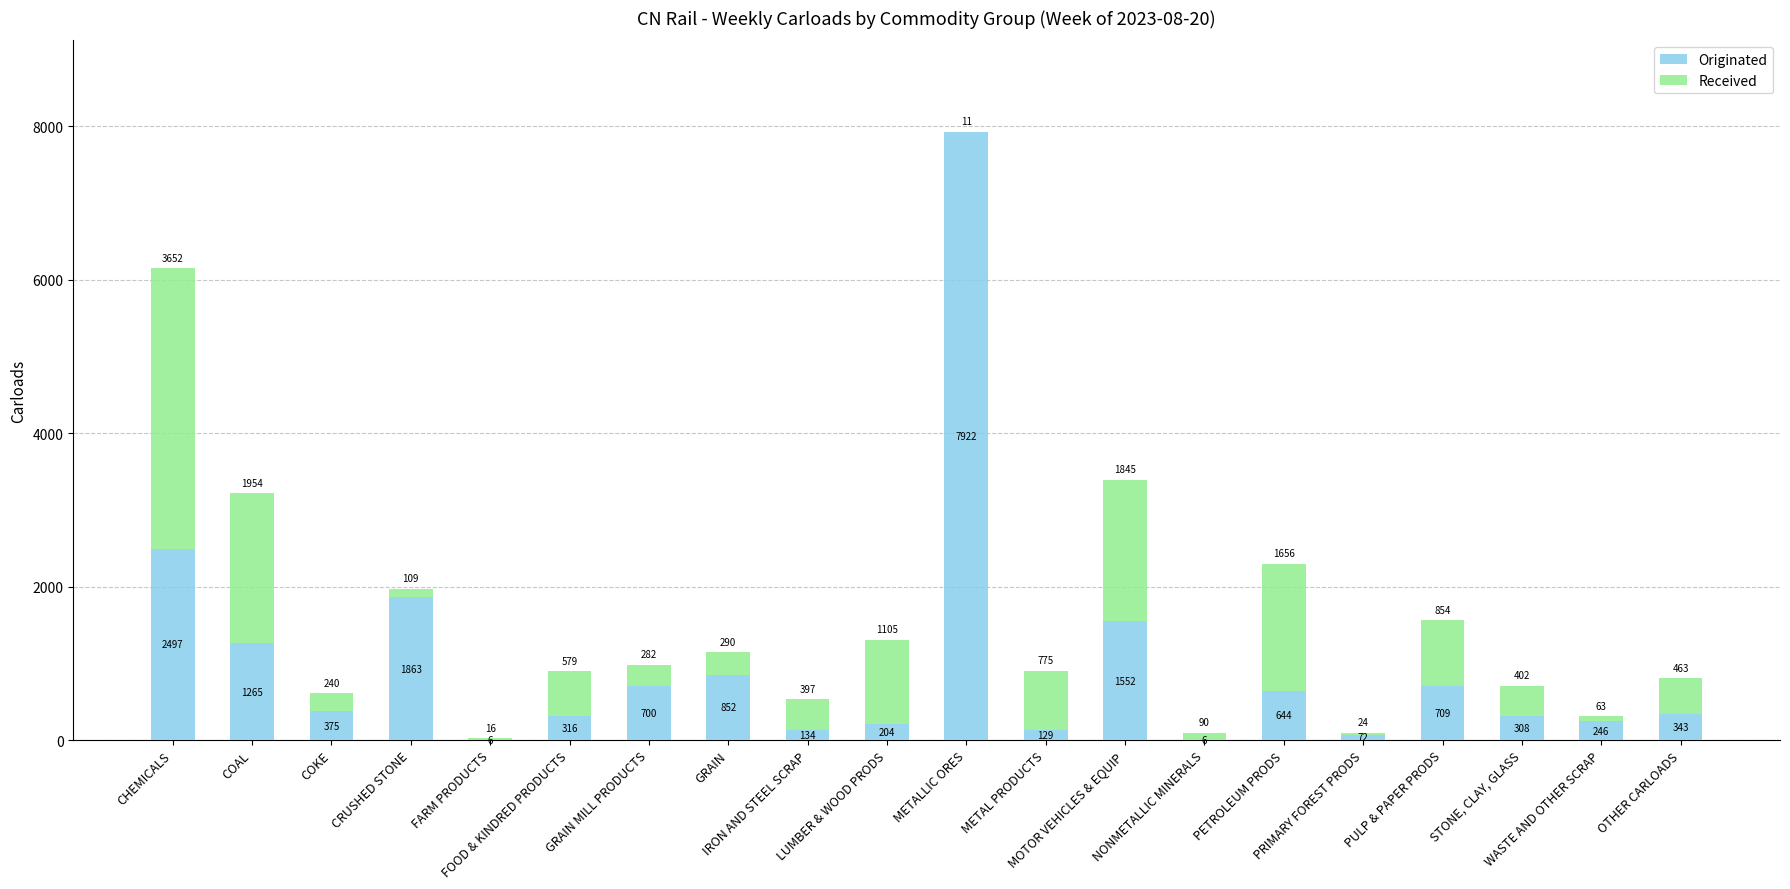

What is the highest value of the Originated series?

7922